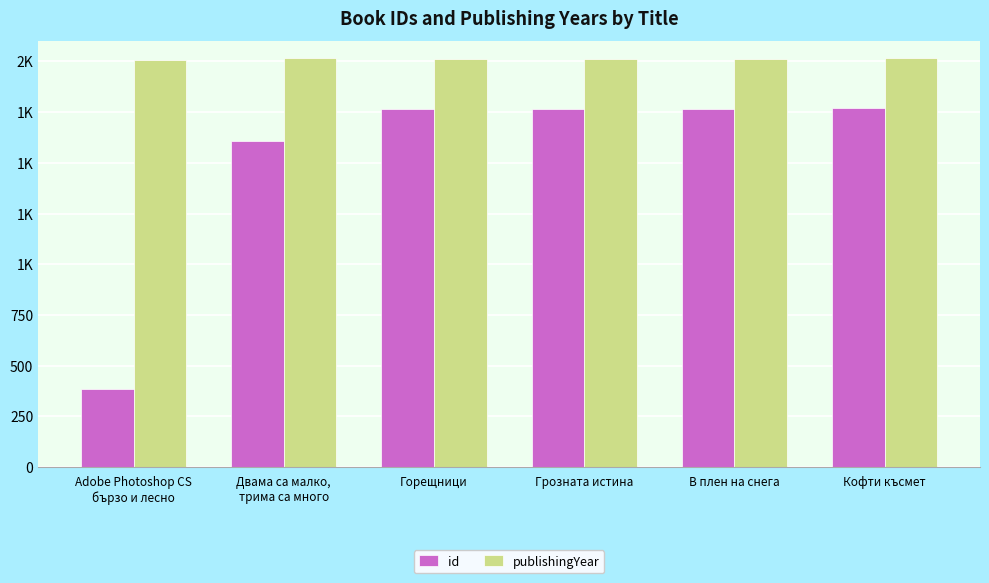

The id series shows 1768 at Кофти късмет. True or false?

True